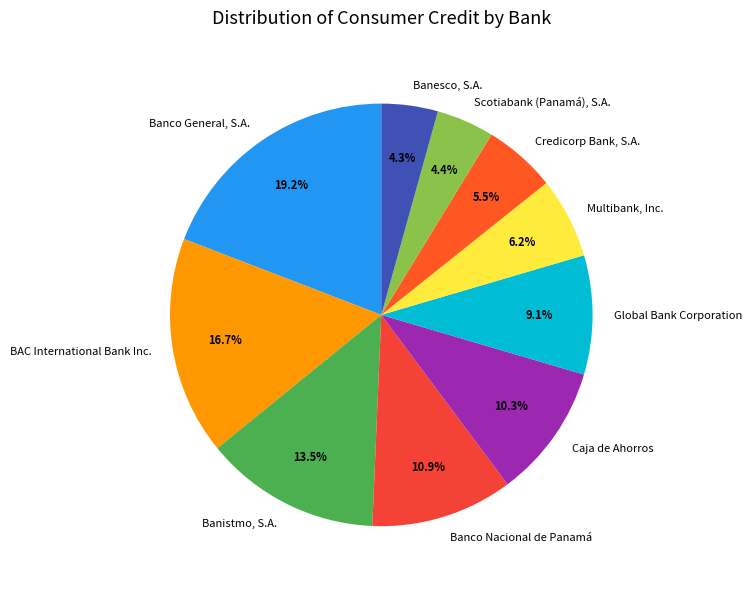

Does Banco General, S.A. account for over 50% of the chart?

No